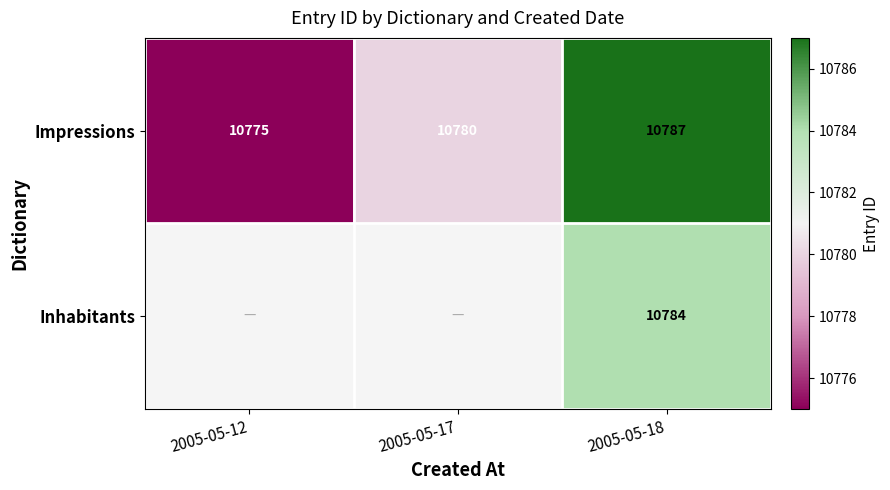

Where is Impressions nearest to the value 10781?

2005-05-17